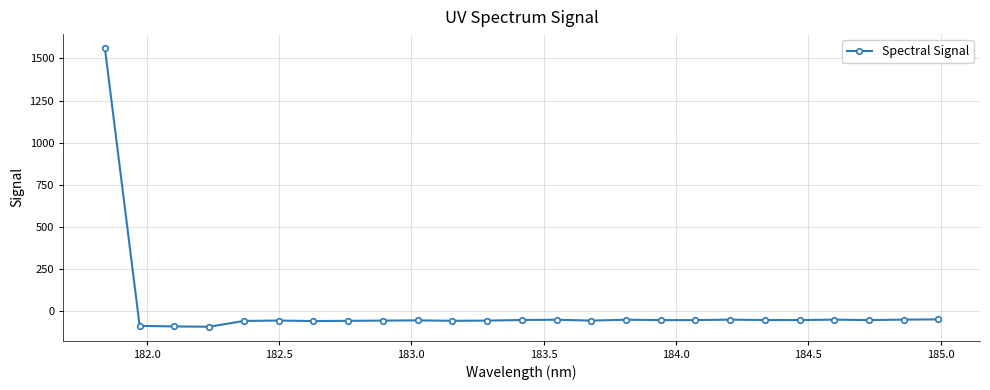

What is the value of the 15th point from the left?

-59.0